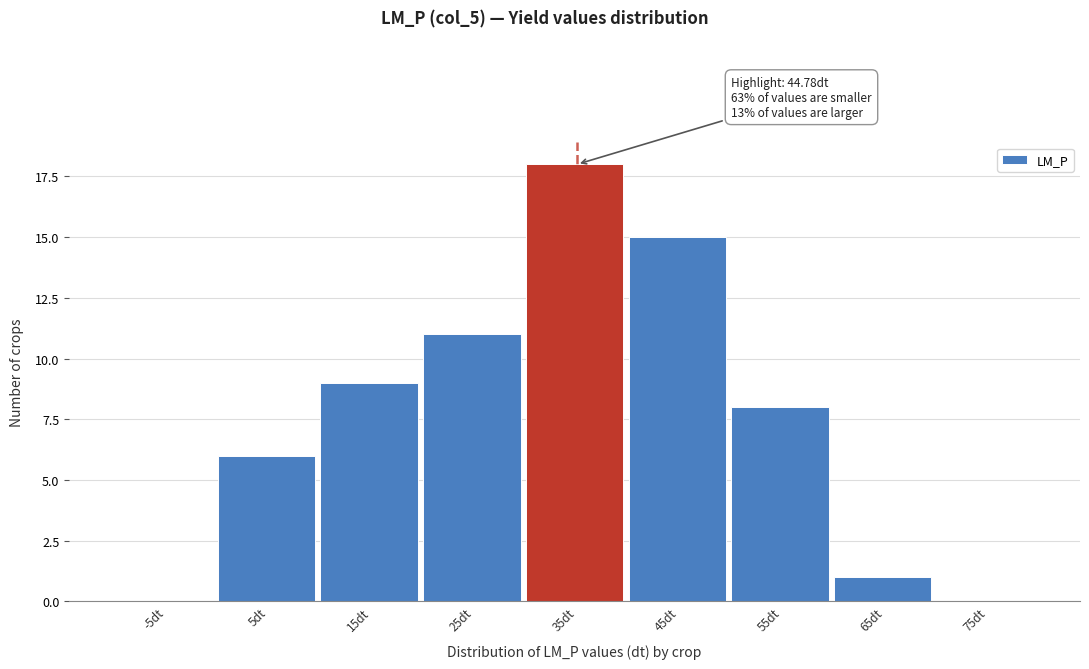

Reading left to right, extract all data points from this chart.

-5dt=0	5dt=6	15dt=9	25dt=11	35dt=18	45dt=15	55dt=8	65dt=1	75dt=0